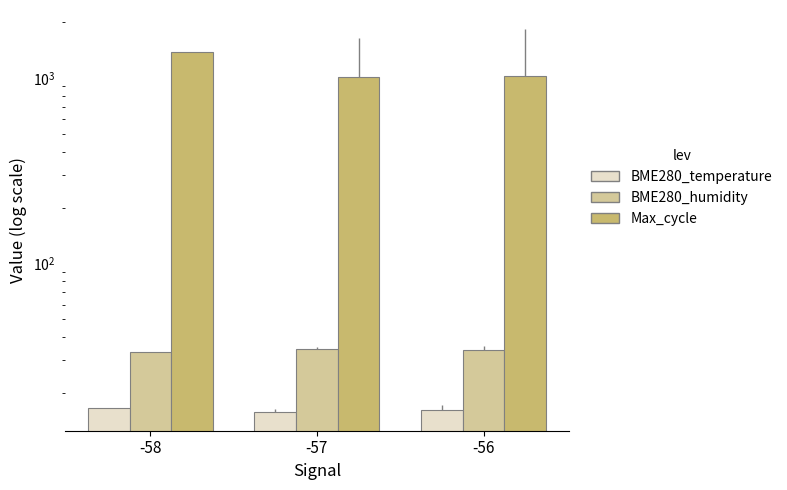

What is the spread (max minus min) of values at -56?

1007.6